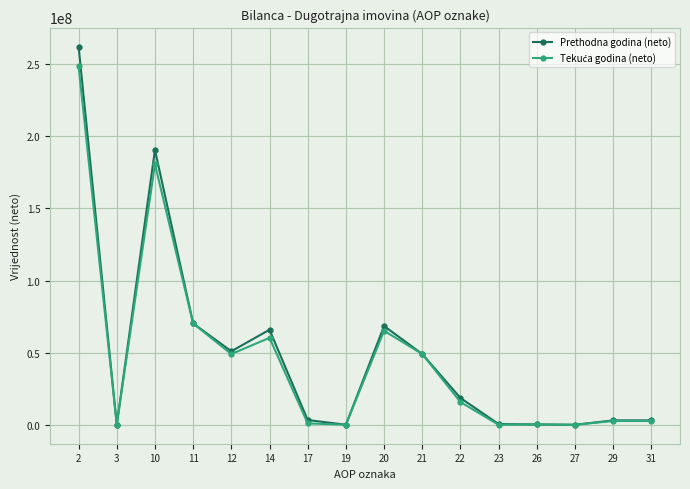

Which series has the largest range (max minus min)?

Prethodna godina (neto)